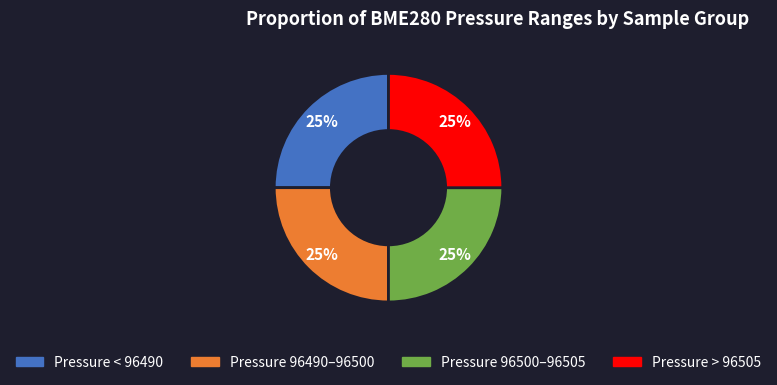

Is there any slice that represents more than half of the pie?

No